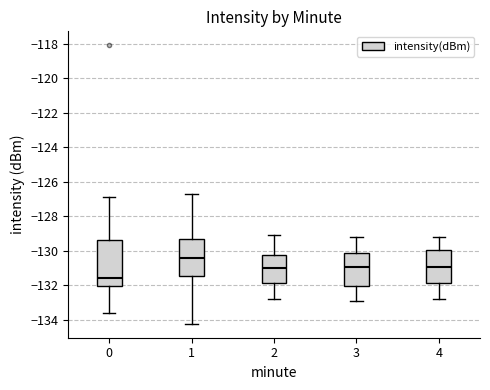

Which box is the tallest, from its lower edge to its upper edge?

0